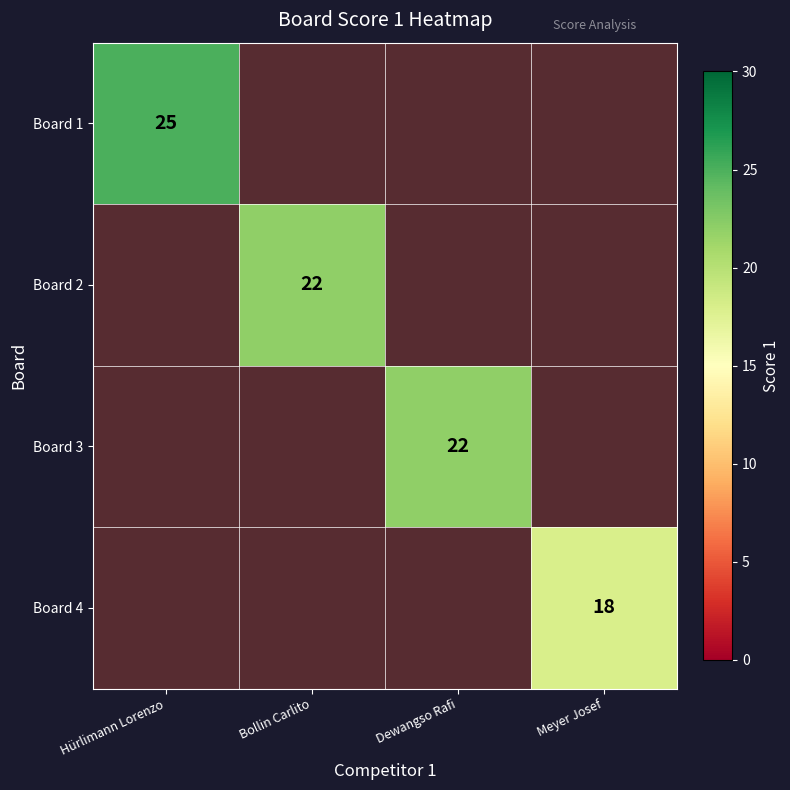

List the series in order of their peak value, highest first.

Board 1, Board 2, Board 3, Board 4